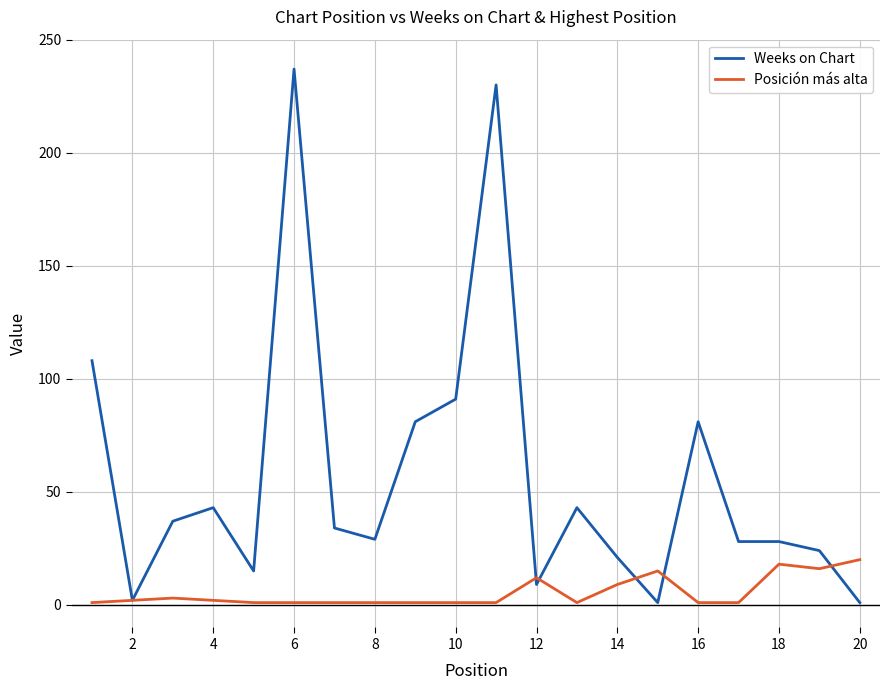

True or false: Weeks on Chart and Posición más alta intersect in this chart.

True